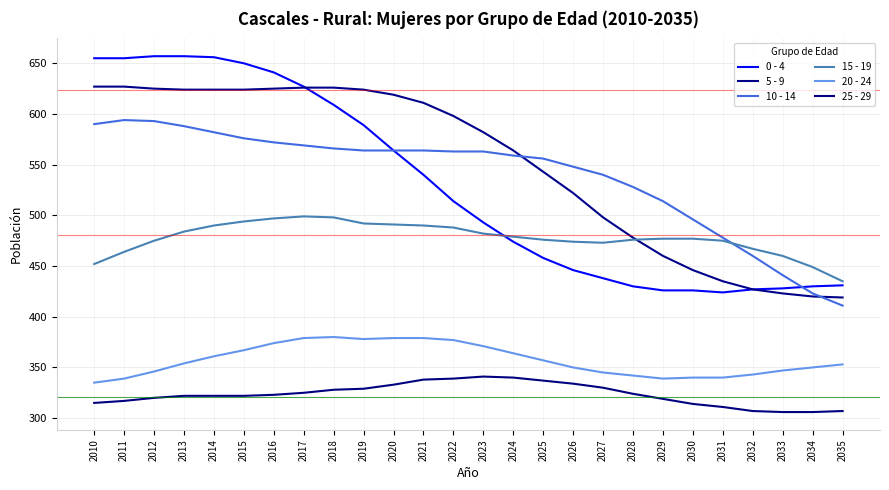

How many lines are shown in the chart?

6